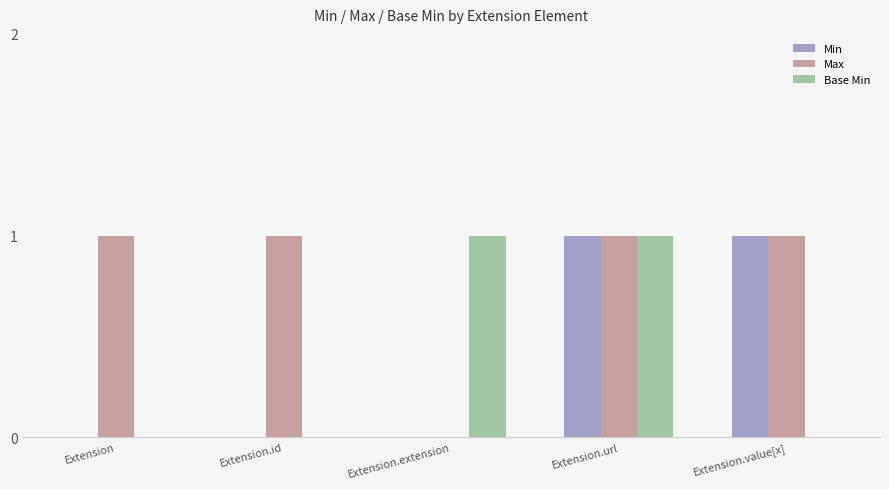

What is the approximate value of Base Min at Extension.url?

1